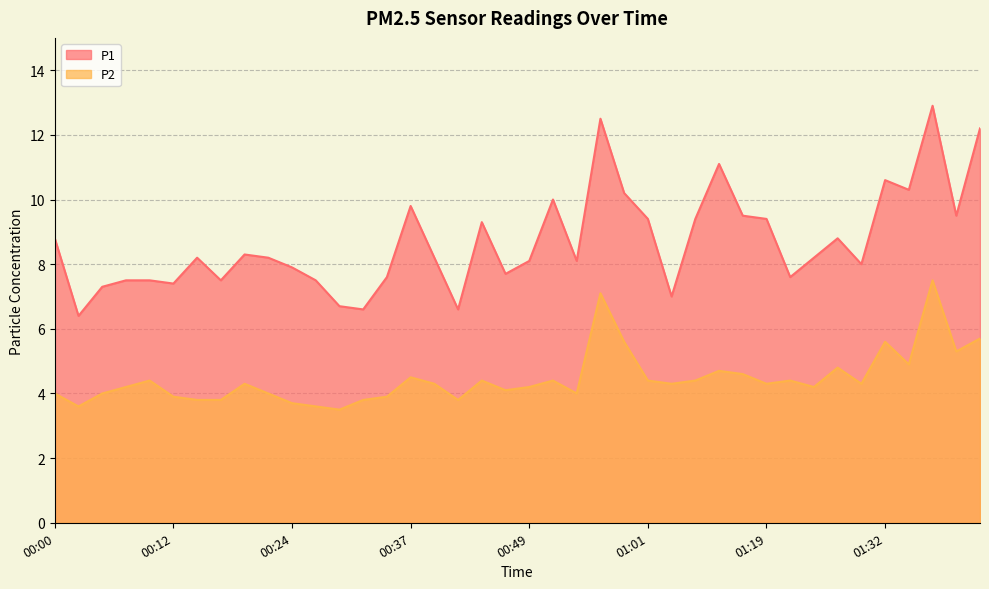

What is the highest value of the P1 series?

12.9